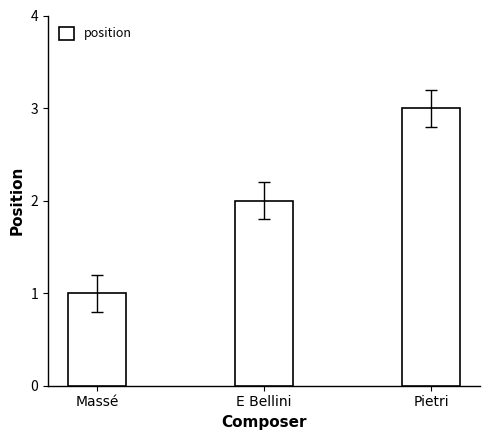

The chart shows a value of 1 at Massé. True or false?

True